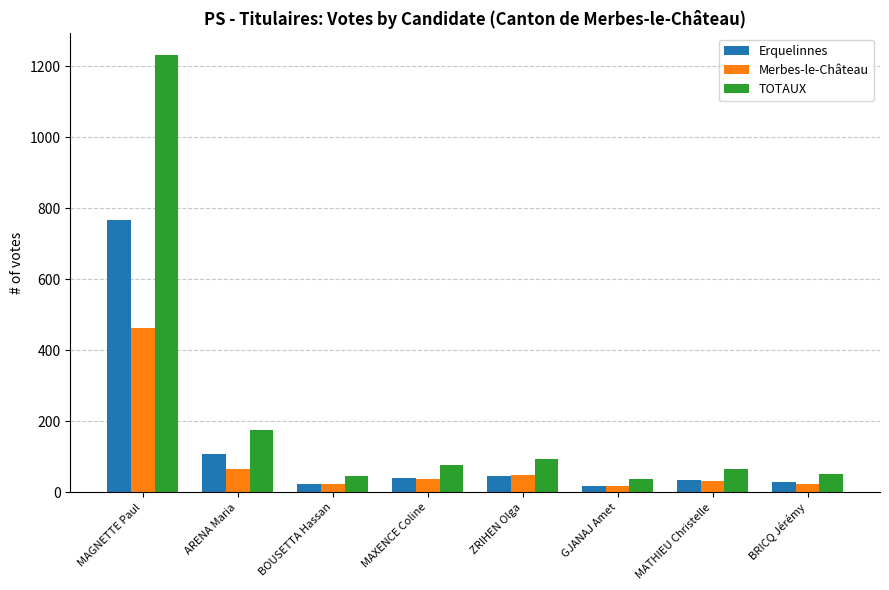

What is the approximate value of Erquelinnes at MATHIEU Christelle?

34